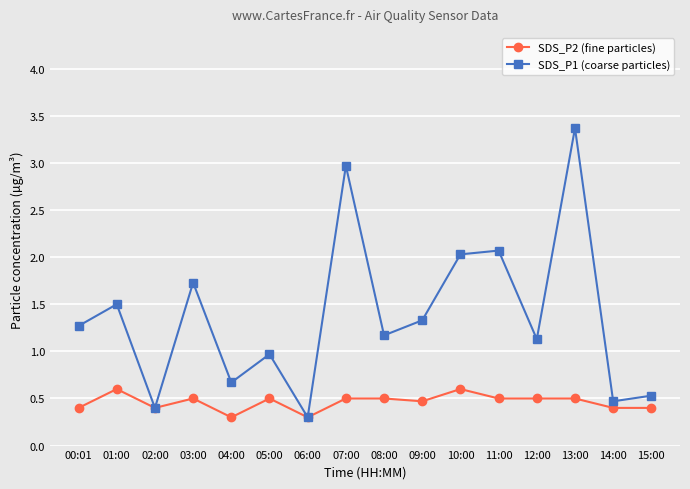

What are all the series names shown in the legend?

SDS_P2 (fine particles), SDS_P1 (coarse particles)